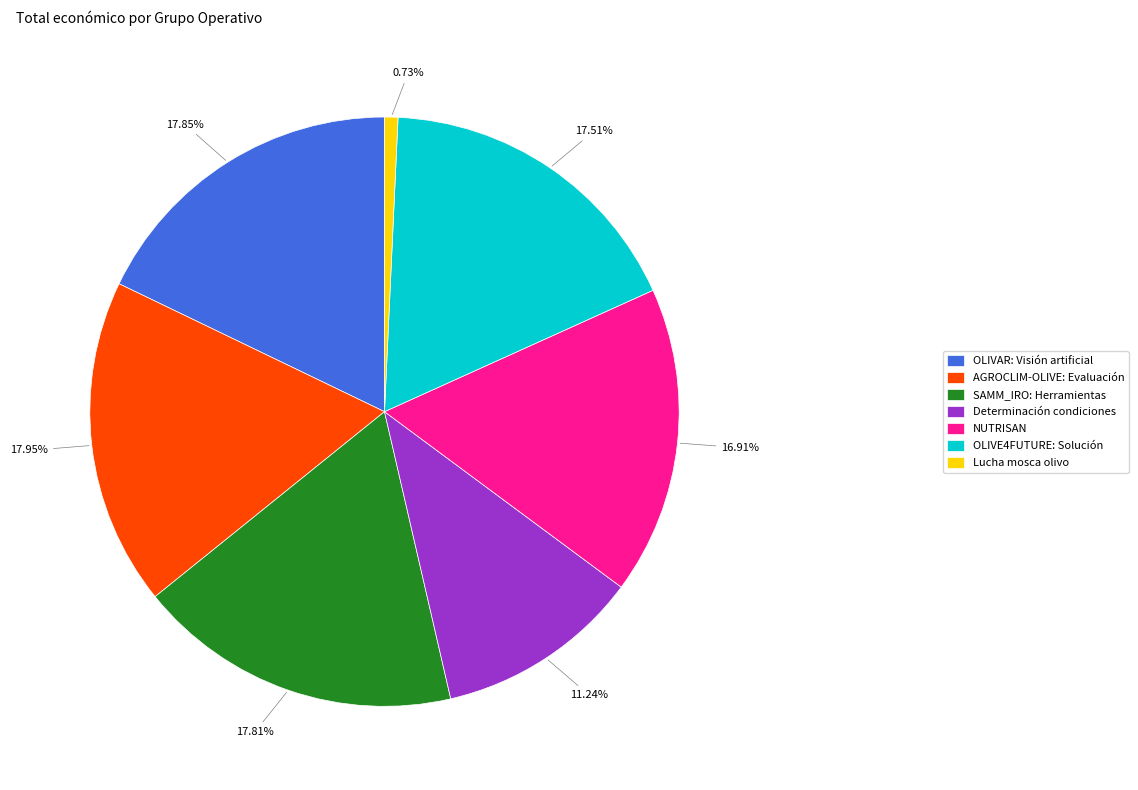

Does Lucha mosca olivo account for over 50% of the chart?

No